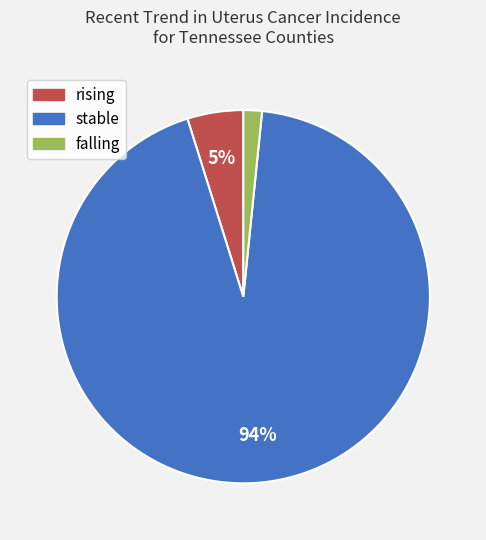

How many slices are in this pie chart?

3